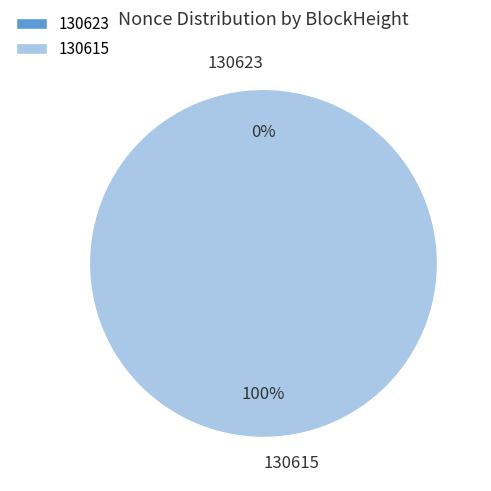

The 130615 slice represents 100% of the pie. True or false?

True